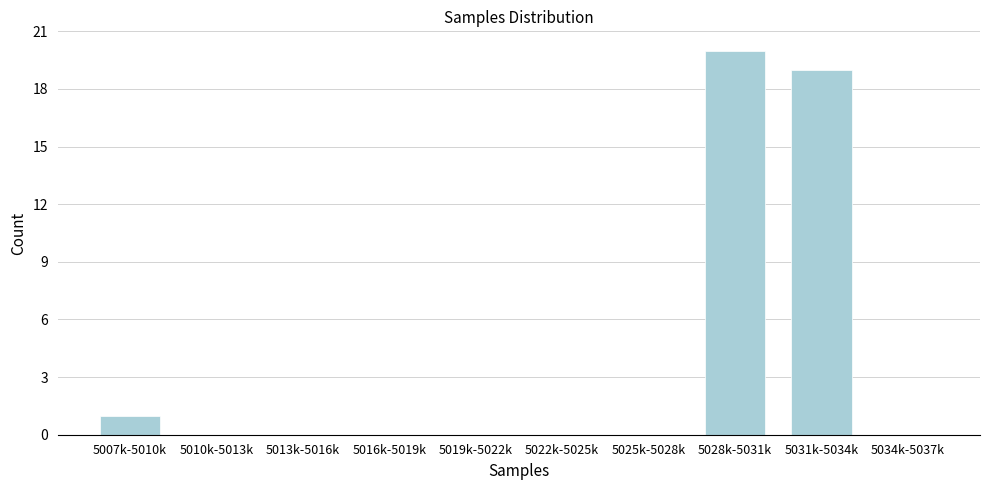

Reading left to right, extract all data points from this chart.

5007k-5010k=1	5010k-5013k=0	5013k-5016k=0	5016k-5019k=0	5019k-5022k=0	5022k-5025k=0	5025k-5028k=0	5028k-5031k=20	5031k-5034k=19	5034k-5037k=0